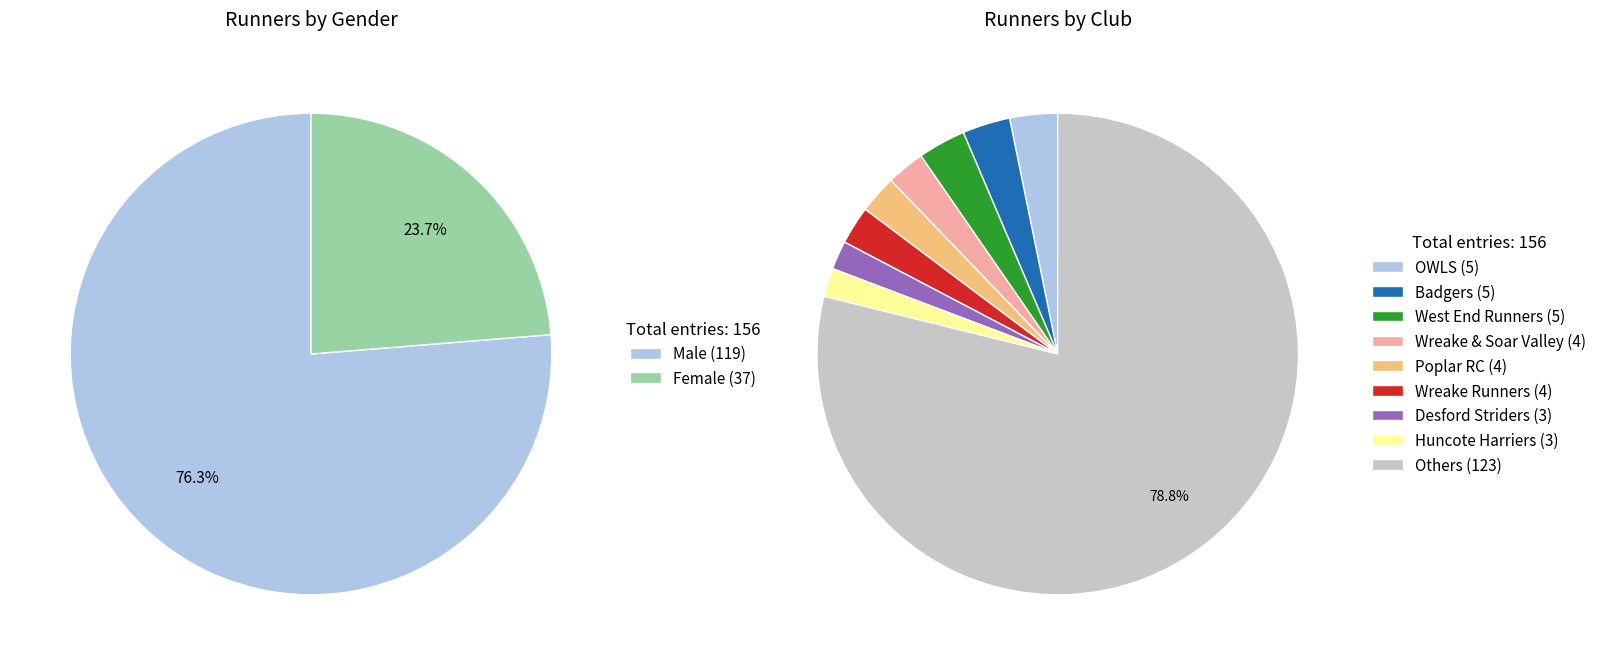

To the nearest percent, what is the combined percentage of Male and Female?

100%